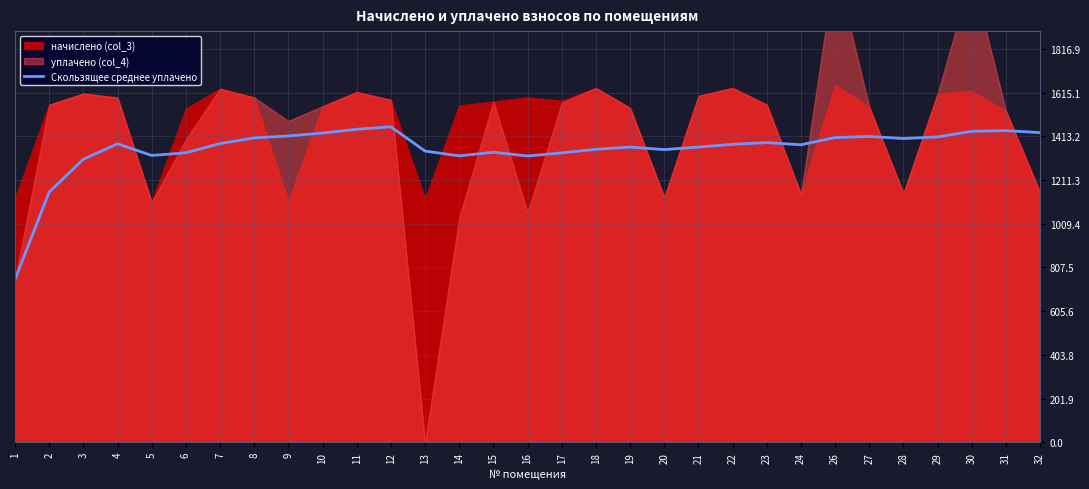

Where does the data first go above 1376?

4